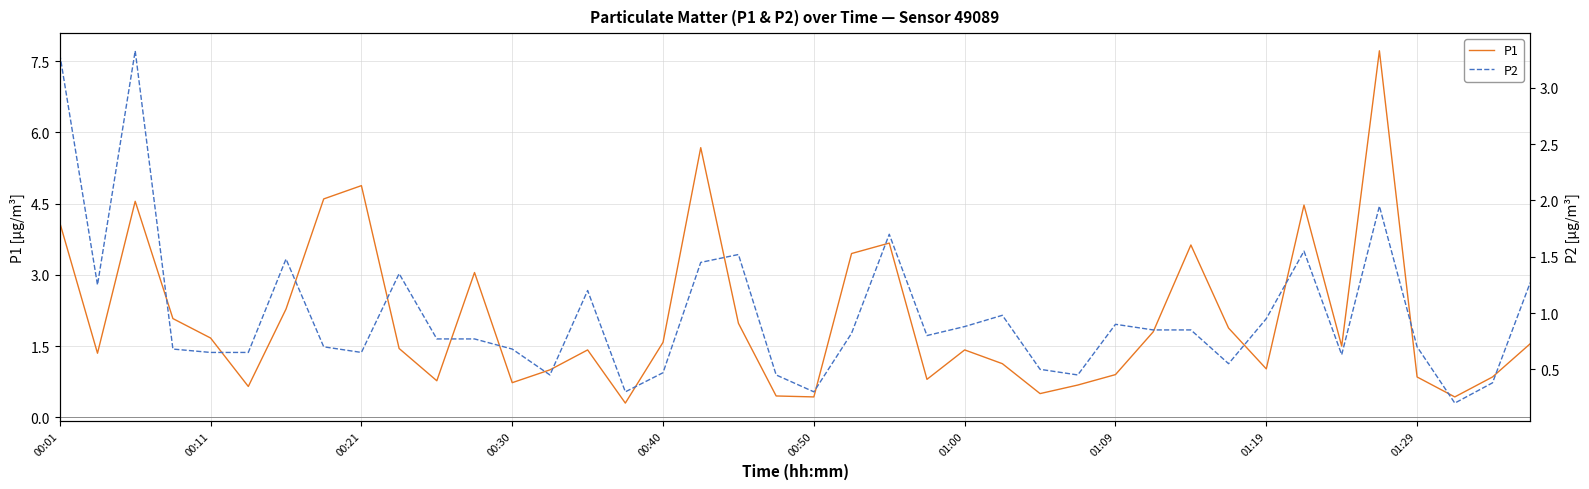

What is the minimum value for P1?

0.3